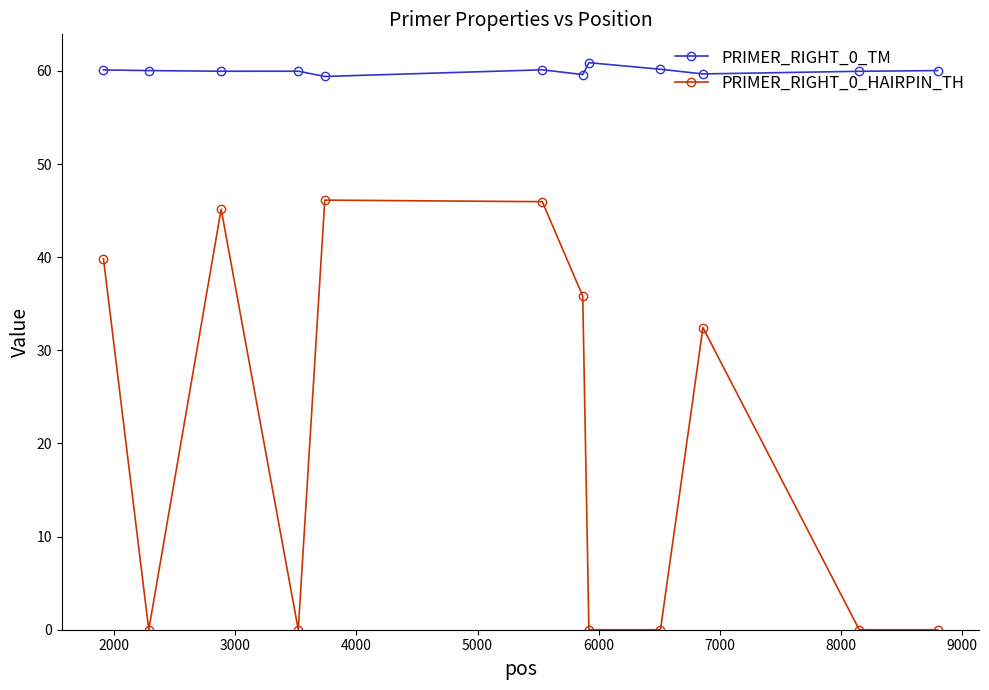

Which series has the widest spread of values?

PRIMER_RIGHT_0_HAIRPIN_TH